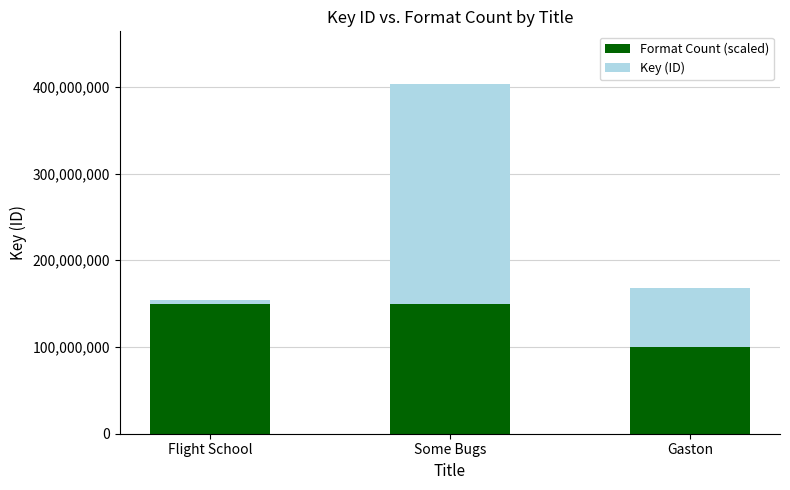

What are all the series names shown in the legend?

Format Count (scaled), Key (ID)